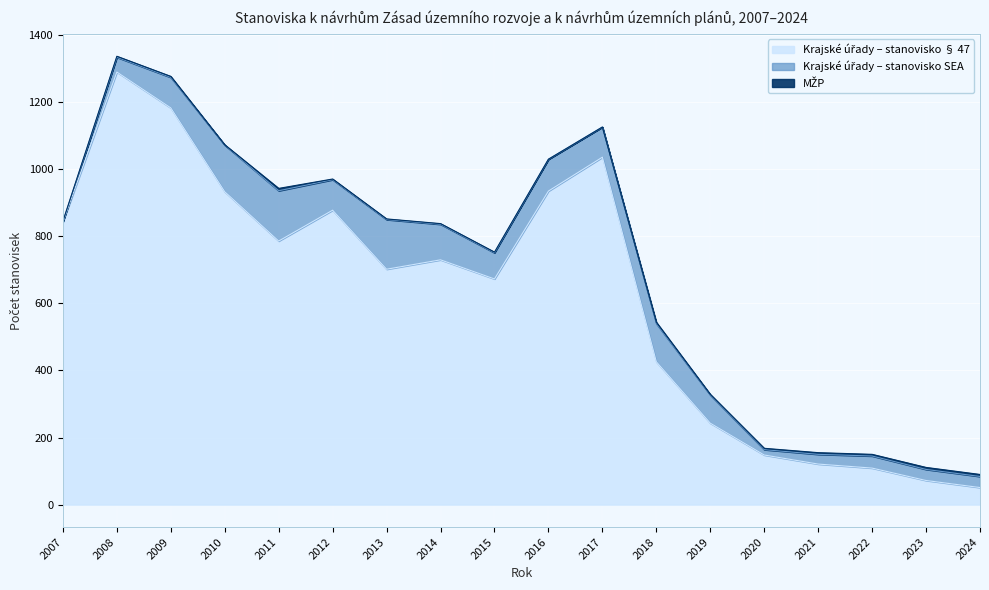

Rank the categories by Krajské úřady – stanovisko SEA value from lowest to highest.

2007, 2020, 2021, 2023, 2024, 2022, 2008, 2015, 2019, 2017, 2009, 2012, 2016, 2014, 2018, 2010, 2013, 2011